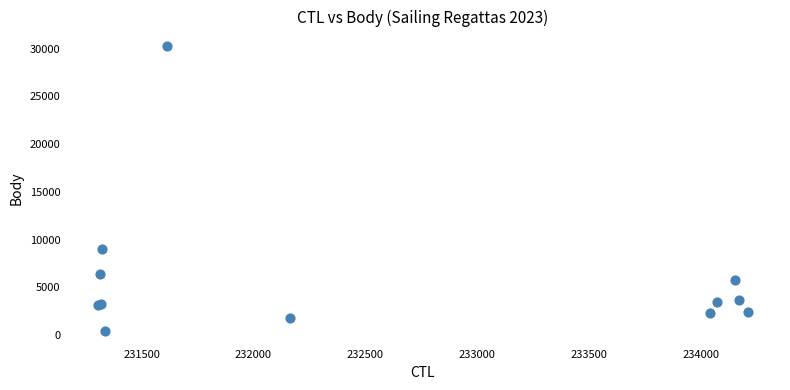

What Y value in the scatter plot is closest to 15345?

9051